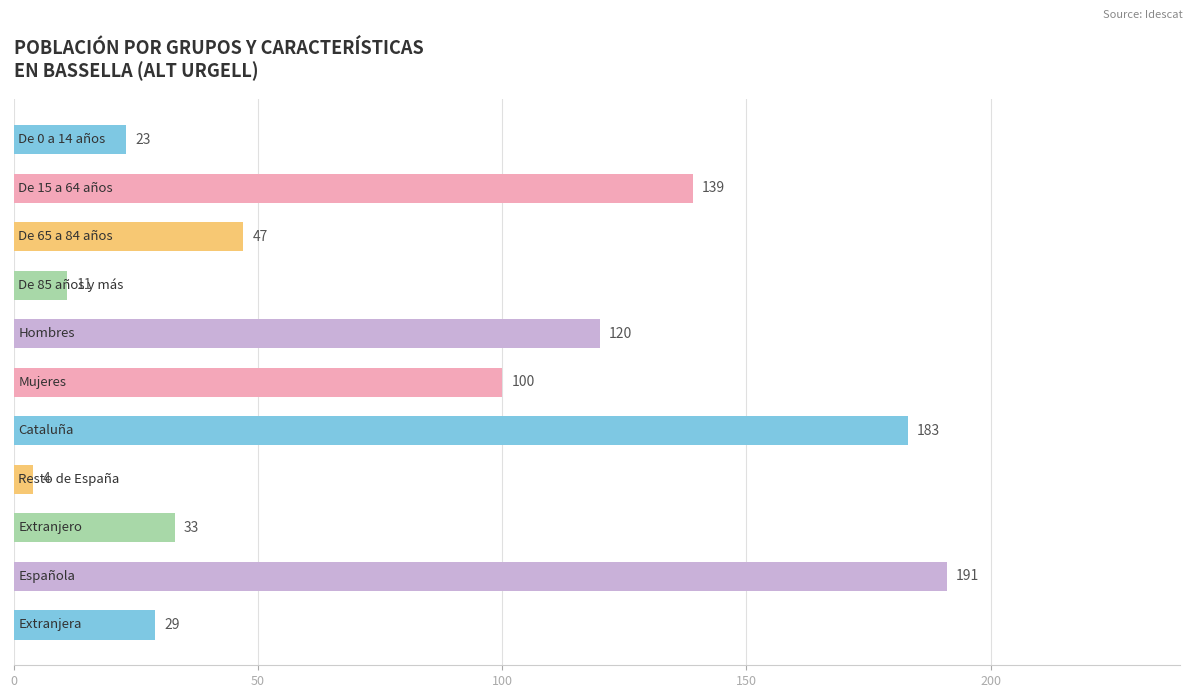

Does the chart contain stacked bars?

No